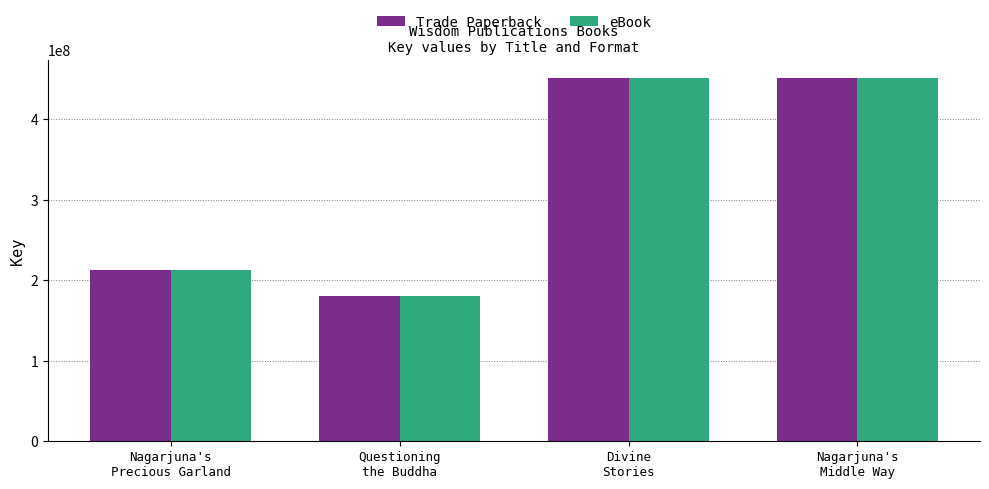

What is the minimum value for eBook?

180658674